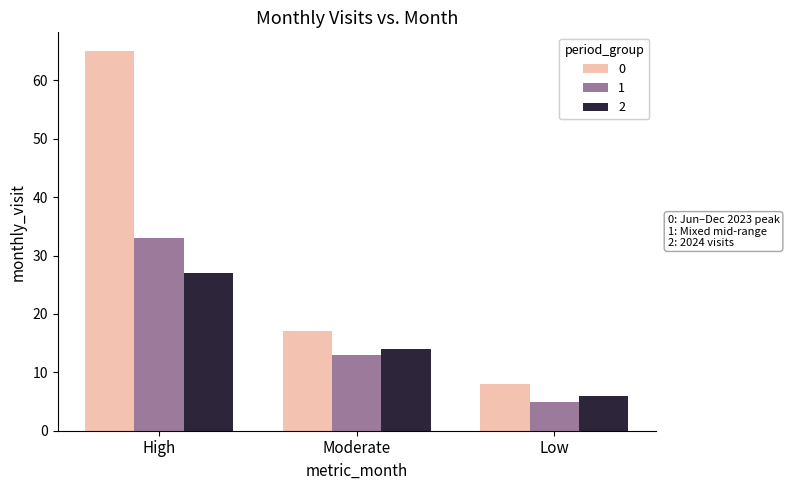

What is the total value across all series at Moderate?

44